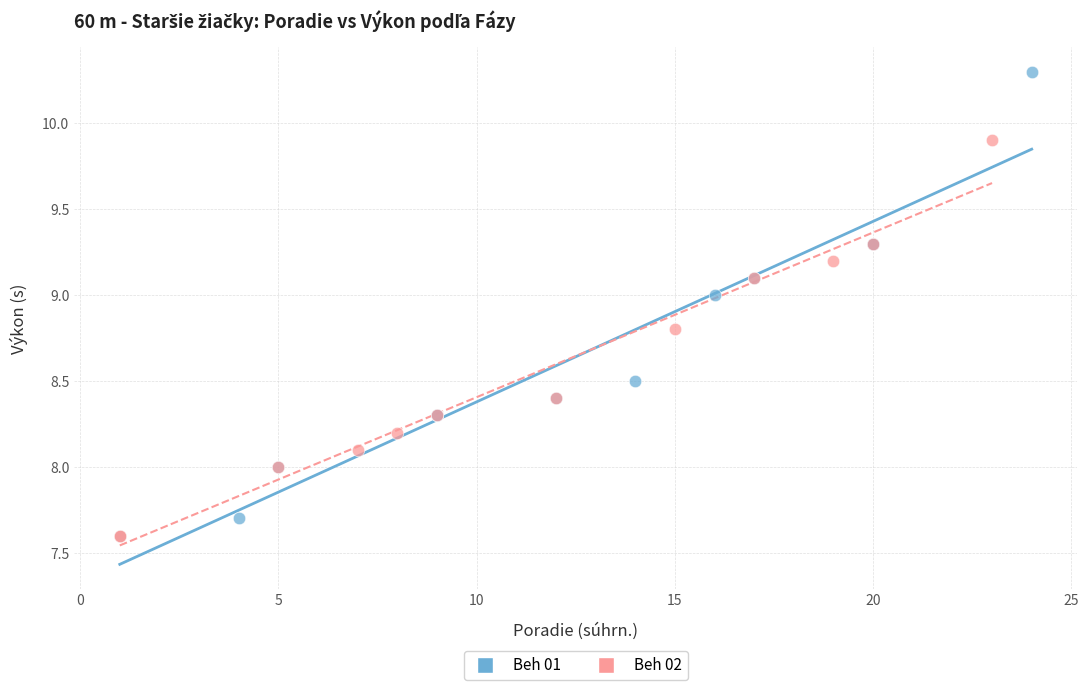

Which series reaches the maximum Y coordinate?

Beh 01